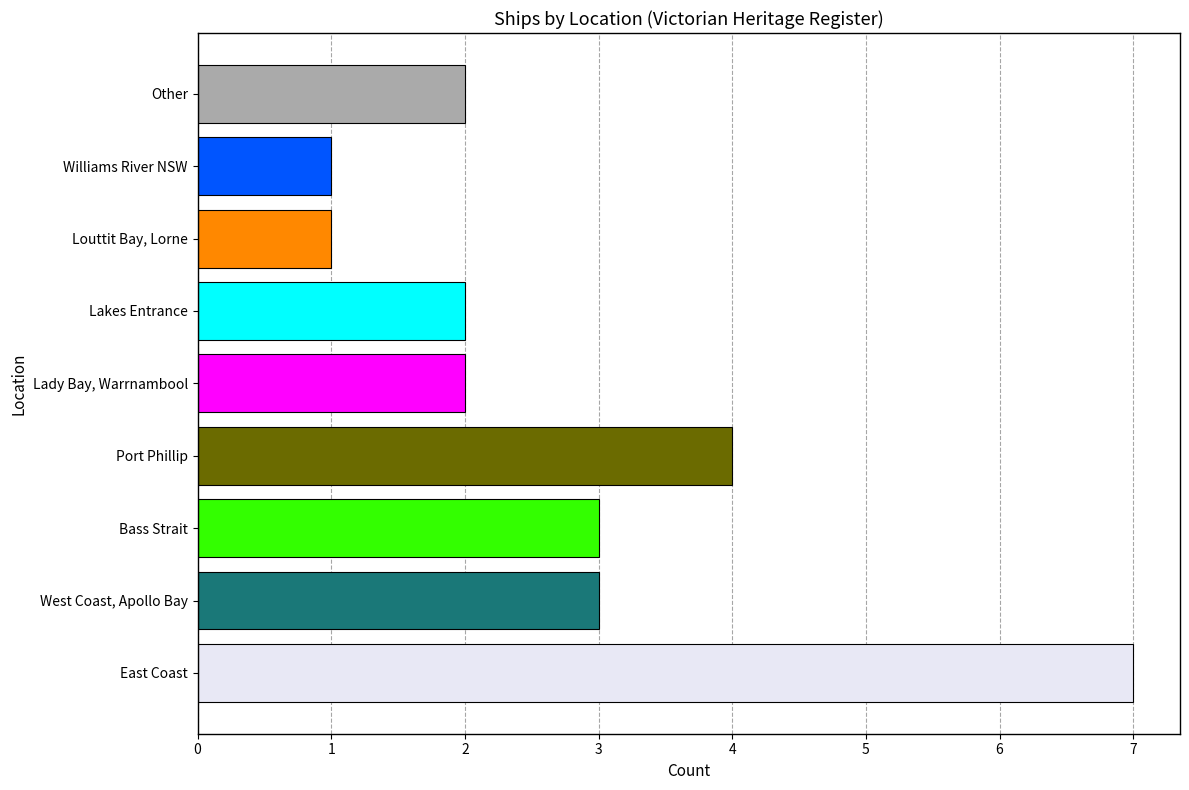

What is the value of the 5th bar from the left?

2